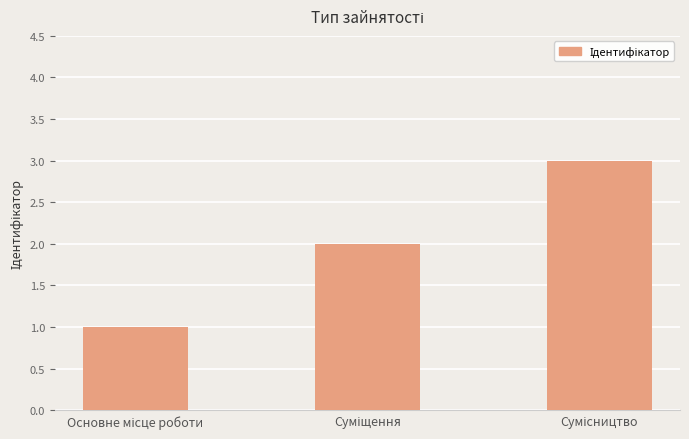

How many bars are there in total?

3